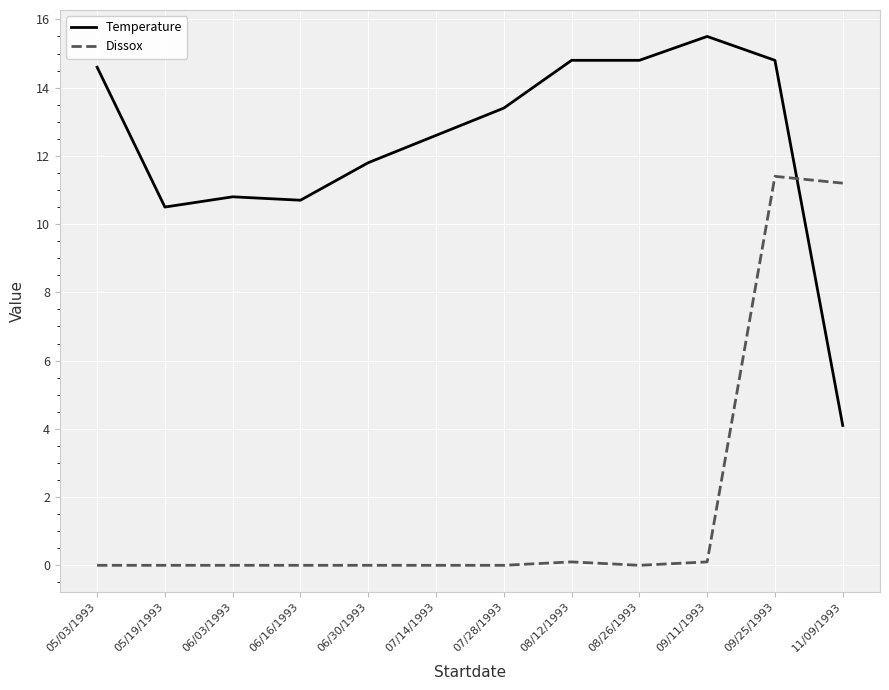

What is the spread (max minus min) of values at 05/19/1993?

10.5